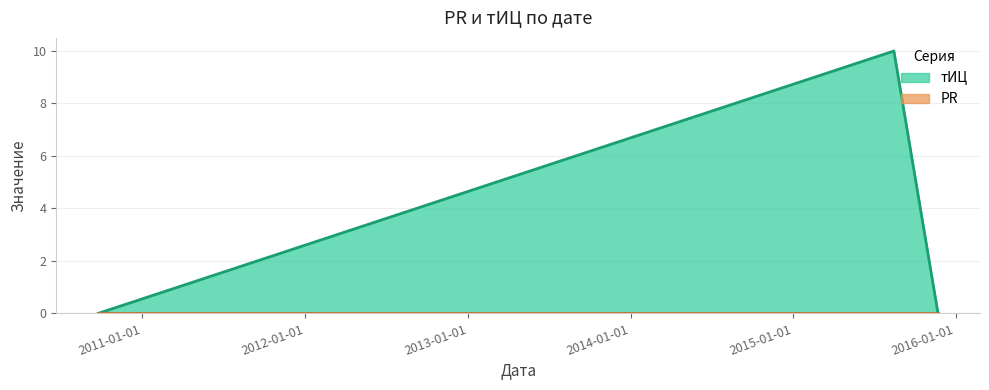

What is the label of the 2nd point from the right?

2015-08-15